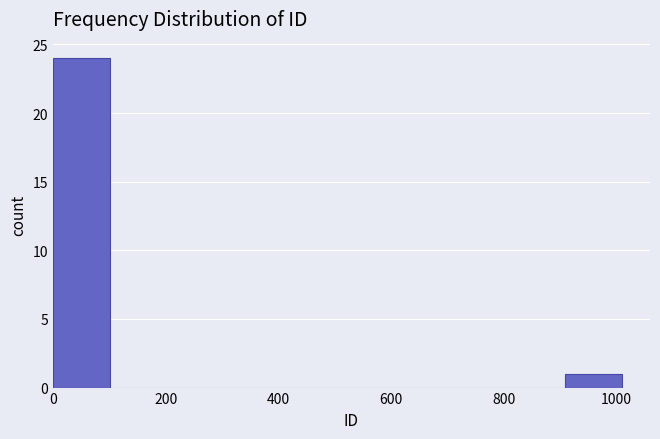

Reading left to right, list every bar in this chart as the range it spans on the x-axis followed by its height. Neither the bar edges nor the heights are printed on the chart, so give them approximately, as read against the axes.

0 to 100: 24
100 to 200: 0
200 to 300: 0
300 to 400: 0
400 to 500: 0
500 to 600: 0
600 to 700: 0
700 to 800: 0
800 to 900: 0
900 to 1000: 1